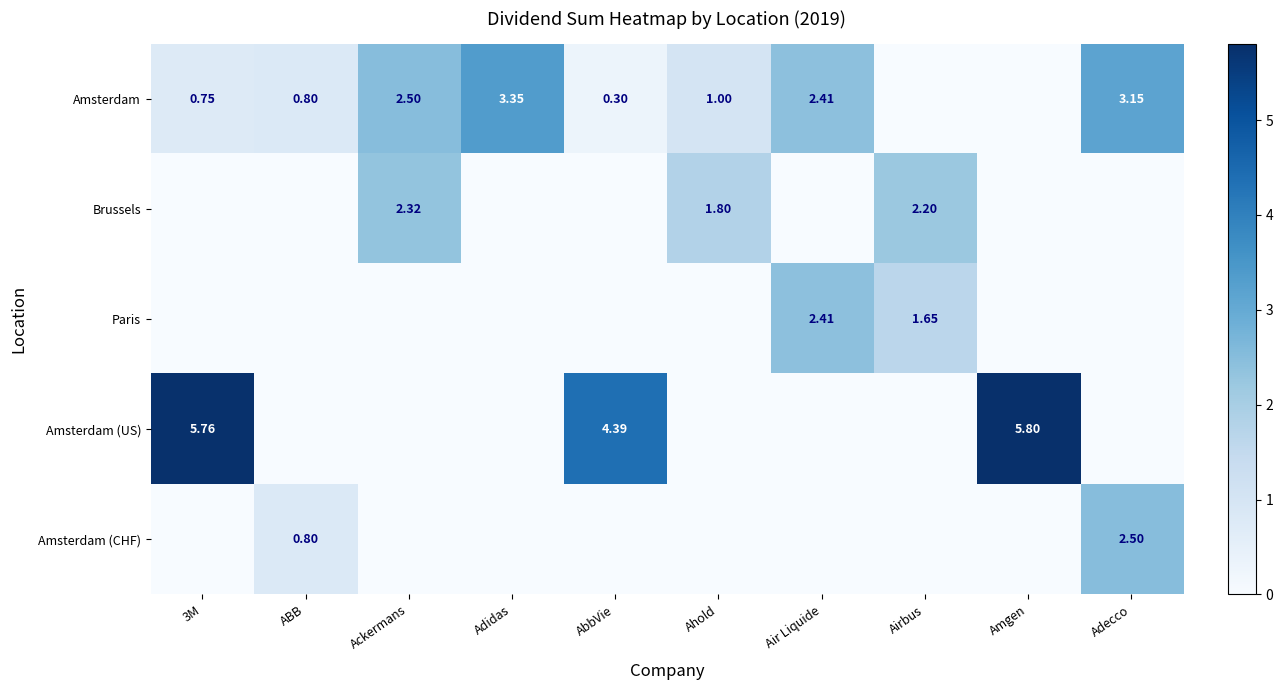

The Paris series shows 0.0 at Ahold. True or false?

True